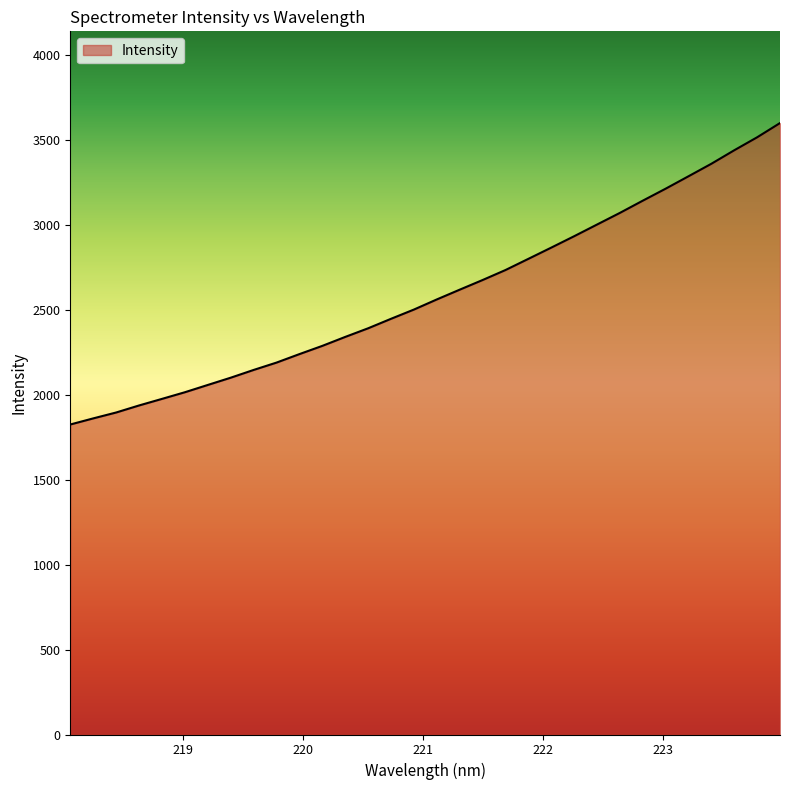

What is the greatest value displayed?

3601.2